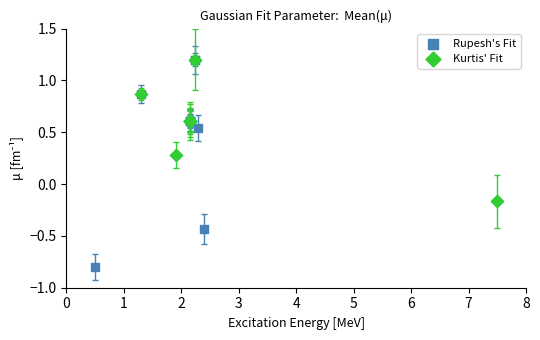

Which series has the largest Y range (max minus min)?

Rupesh's Fit